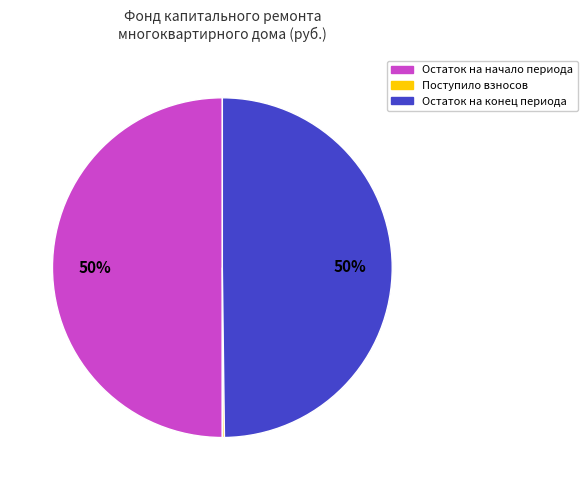

To the nearest percent, what is the average slice percentage?

33%